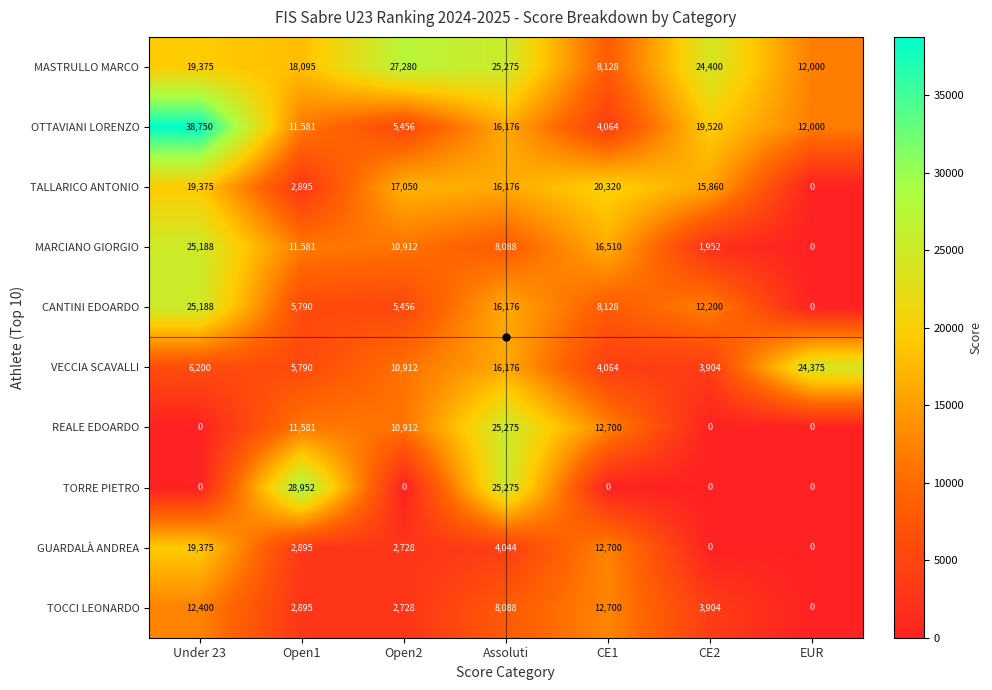

Rank the categories by TOCCI LEONARDO value from highest to lowest.

CE1, Under 23, Assoluti, CE2, Open1, Open2, EUR